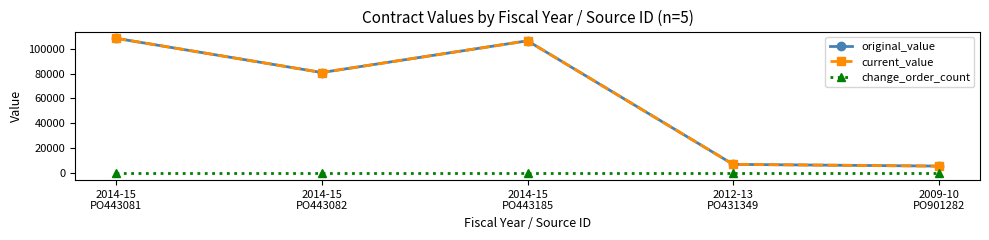

How many lines are shown in the chart?

3